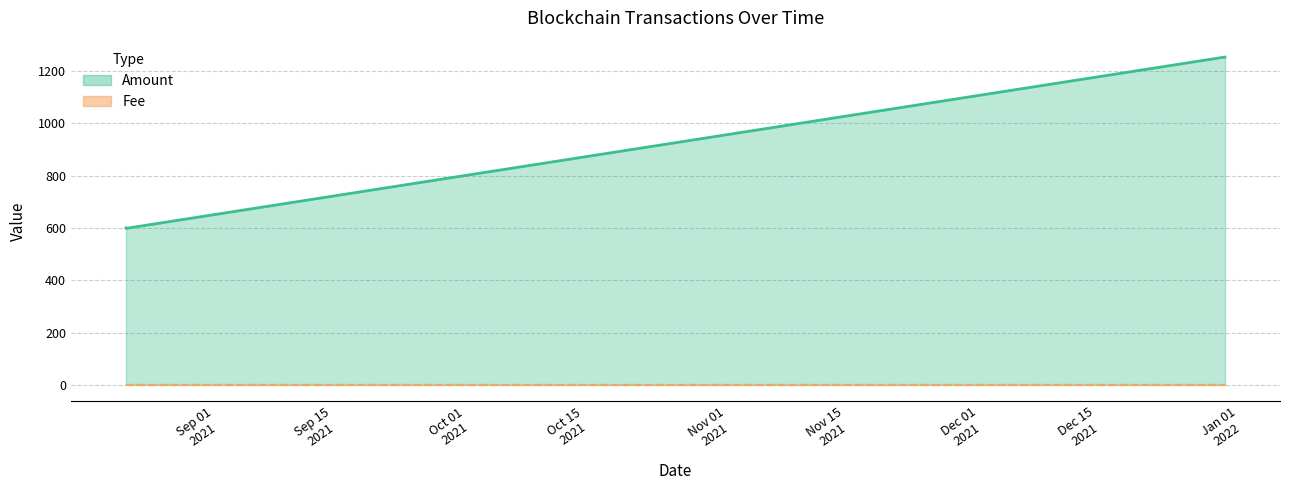

At which category does the chart reach its peak across all series?

2022-01-01 05:03:00